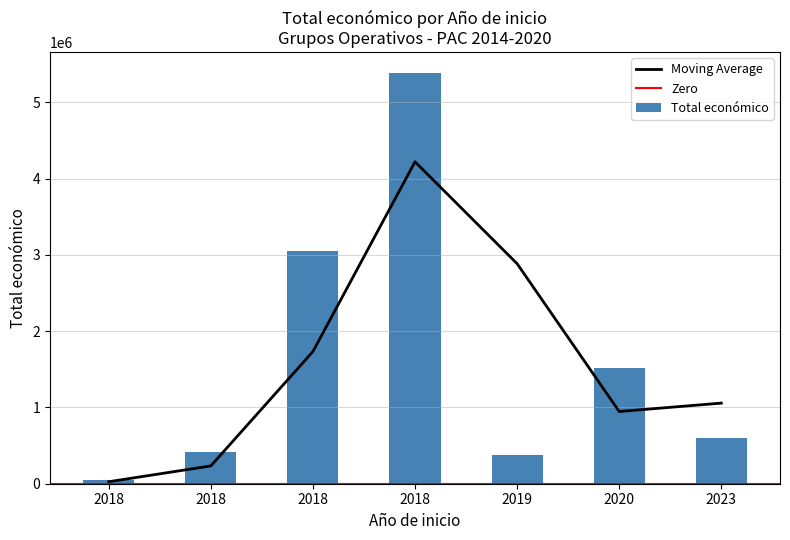

The chart shows a value of 24747 at 2018. True or false?

False